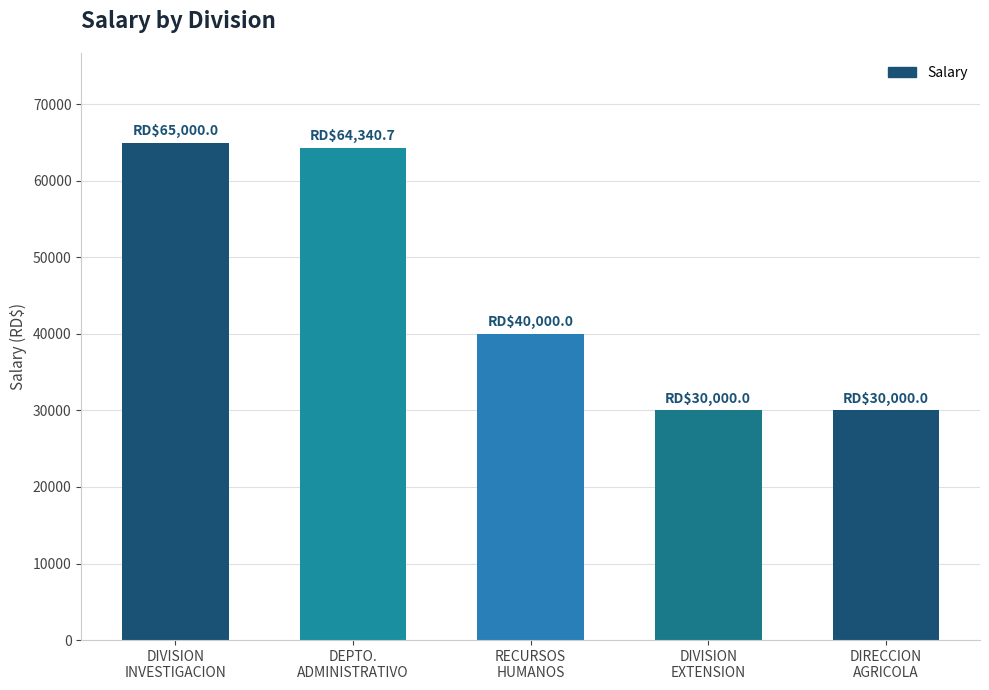

True or false: the data shows 64340.7 at DEPTO.
ADMINISTRATIVO.

True